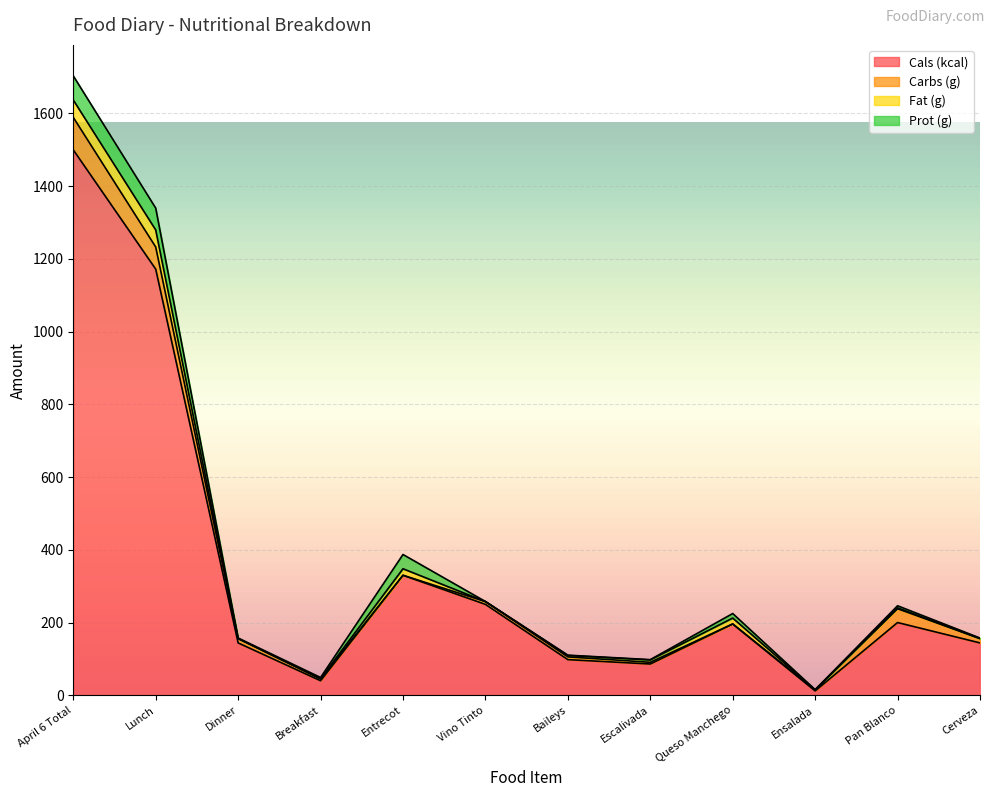

At which label does Prot (g) first exceed 3?

April 6 Total